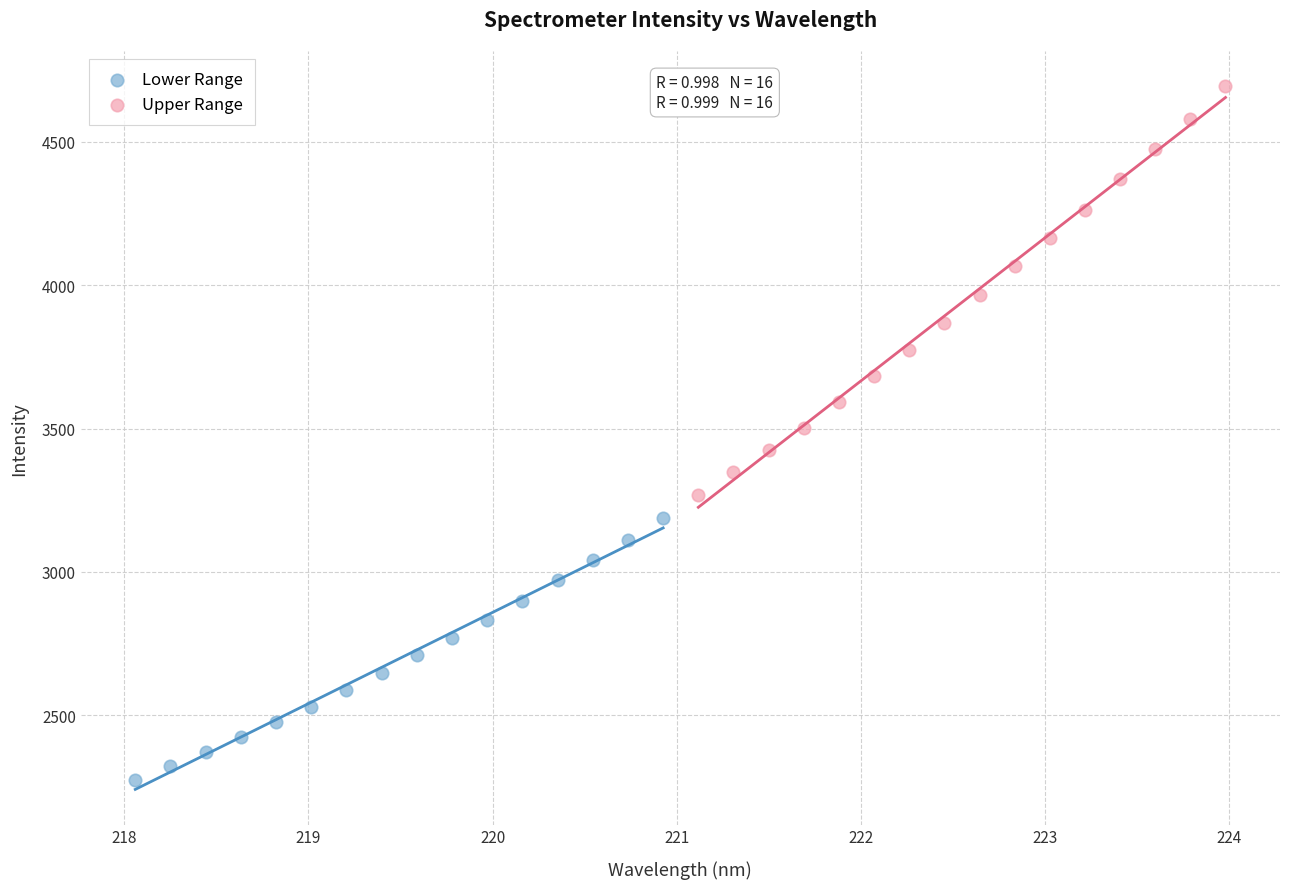

What are all the series names shown in the legend?

Lower Range, Upper Range